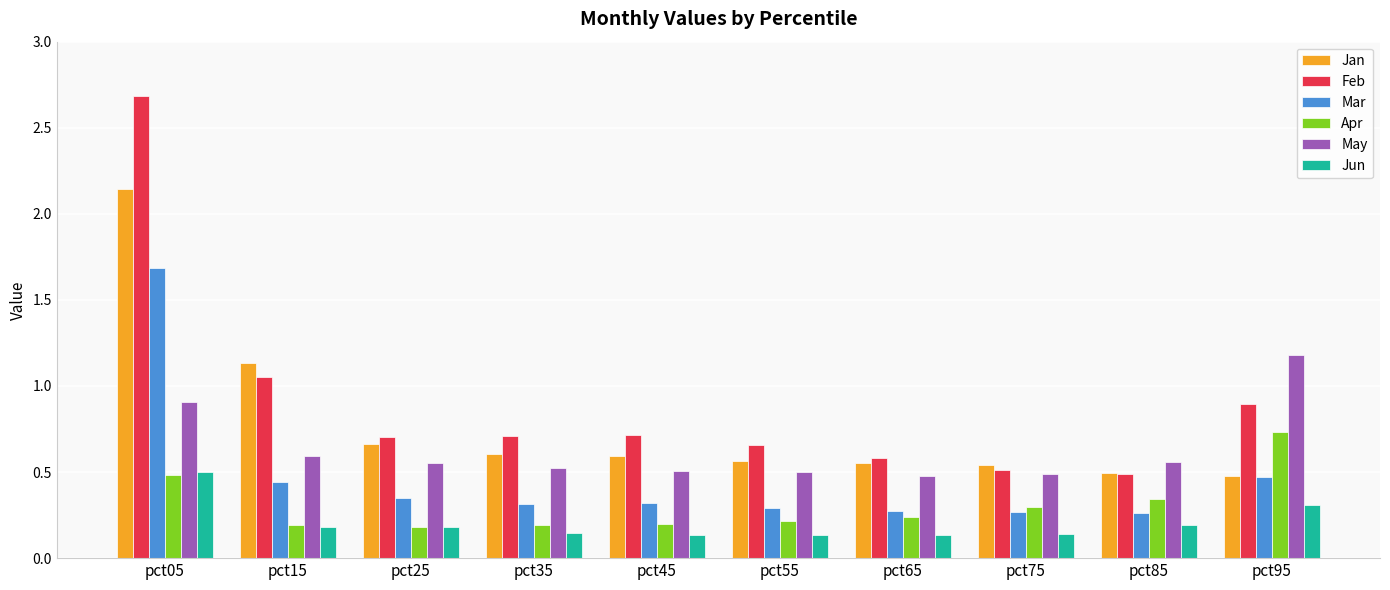

Which series changed the most between pct05 and pct35?

Feb